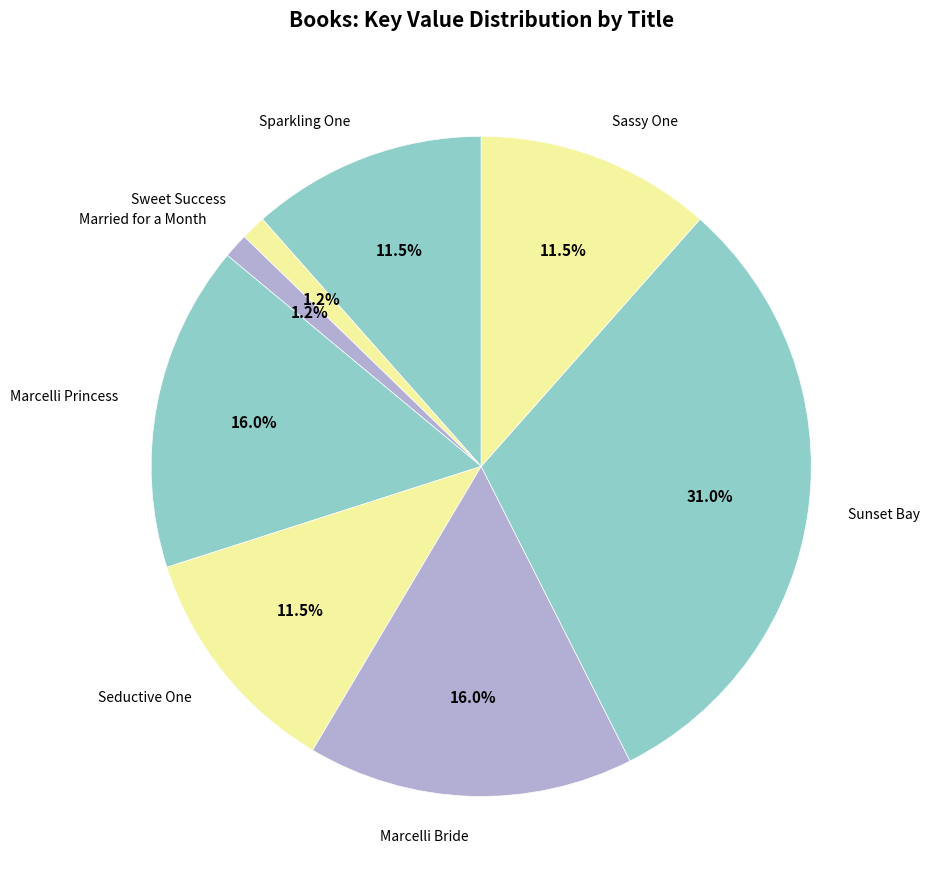

Is it true that Sunset Bay is 19% of the pie?

False